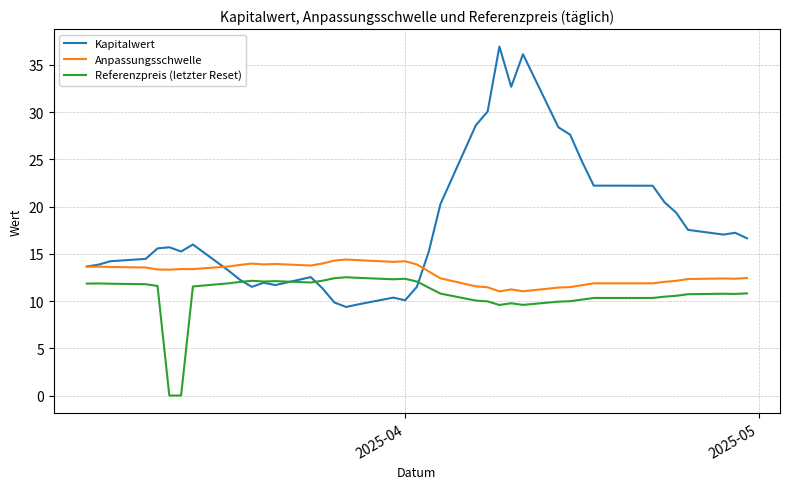

What is the difference between the maximum and minimum values in the Kapitalwert series?

27.6